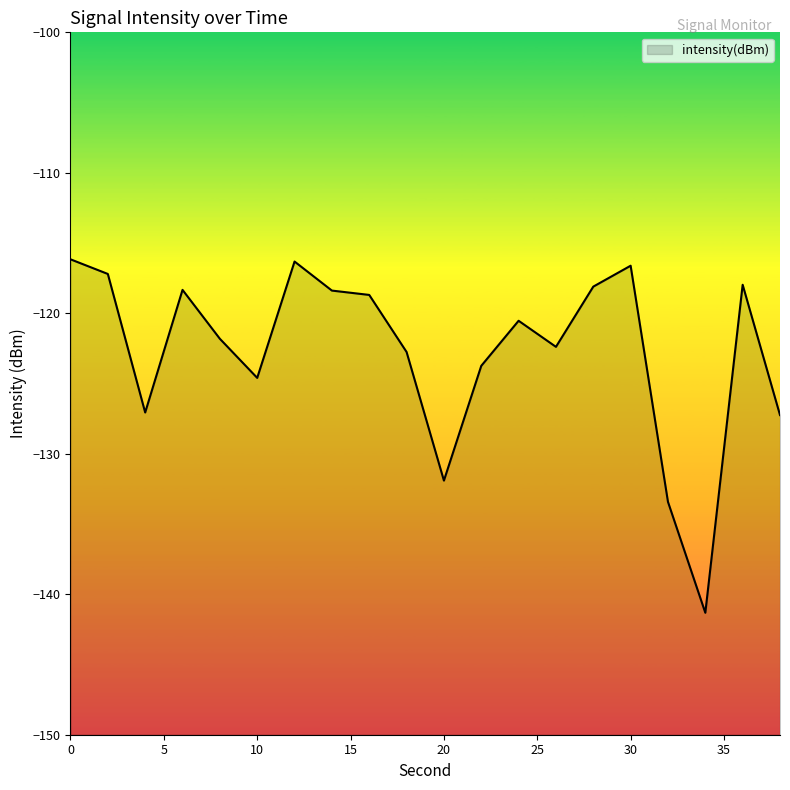

Reading right to left, what are all the values shown in this chart?

38=-127.2	36=-118.0	34=-141.3	32=-133.4	30=-116.6	28=-118.1	26=-122.4	24=-120.5	22=-123.7	20=-131.9	18=-122.8	16=-118.7	14=-118.4	12=-116.3	10=-124.6	8=-121.8	6=-118.3	4=-127.1	2=-117.2	0=-116.2